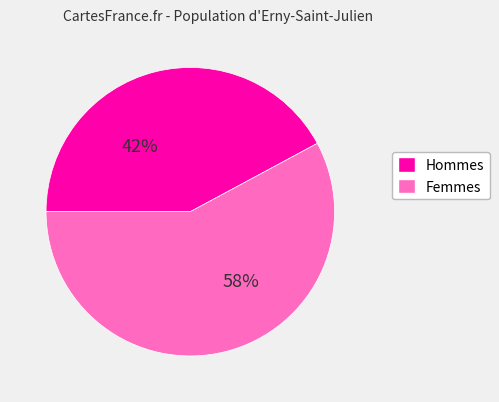

Is there any slice that represents more than half of the pie?

Yes